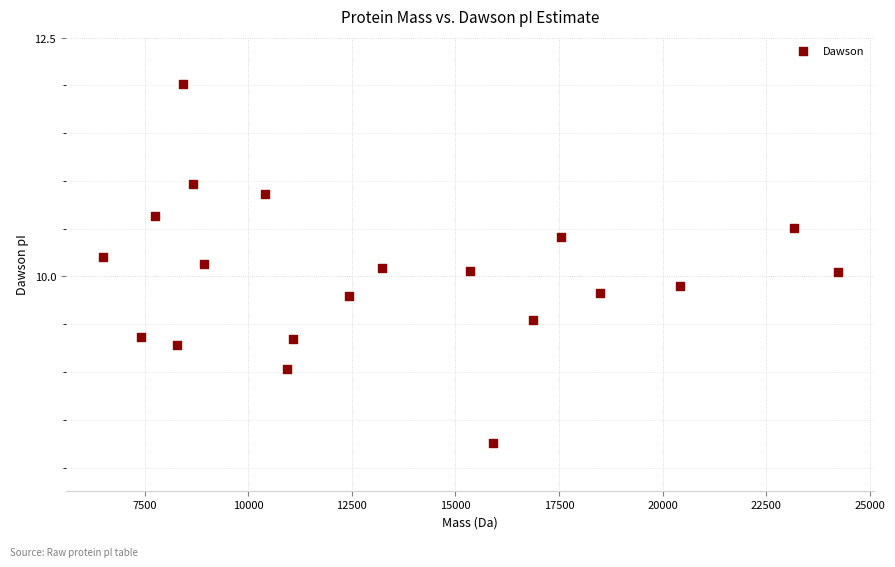

What is the range of Y values (max minus min)?

3.8